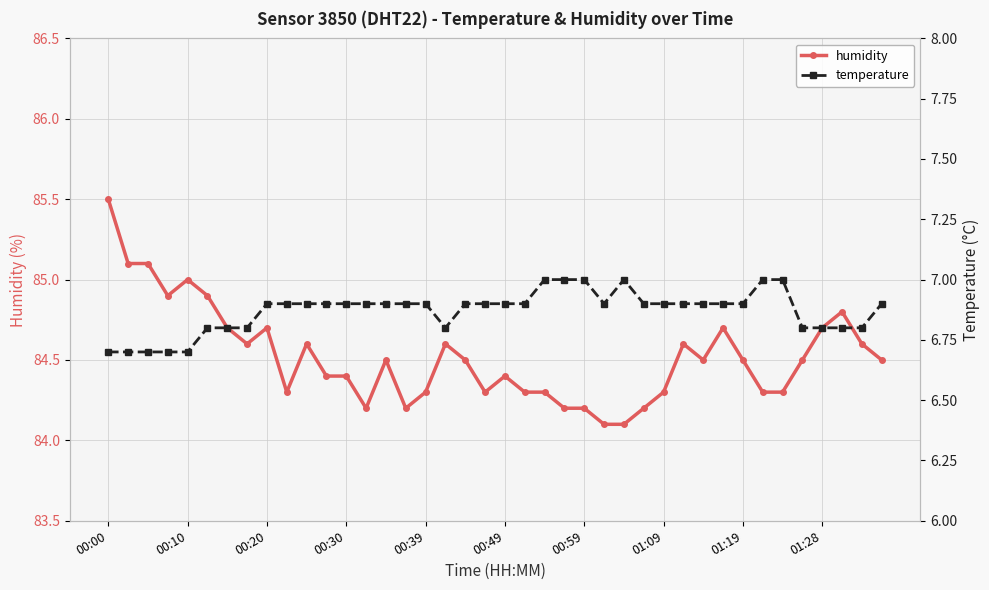

Which series has the largest total across all categories?

humidity